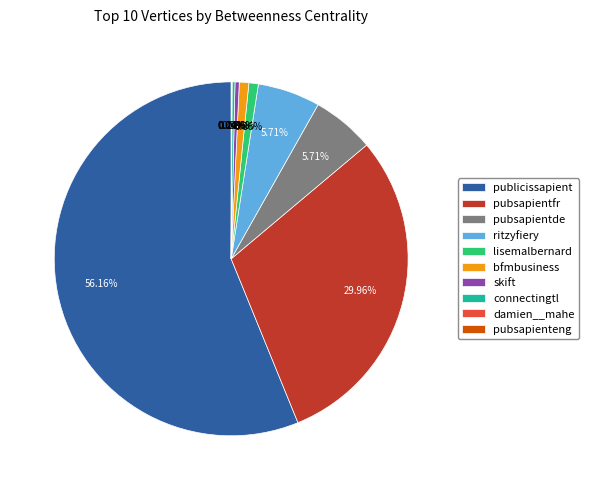

Is the sum of publicissapient and skift greater than half?

Yes